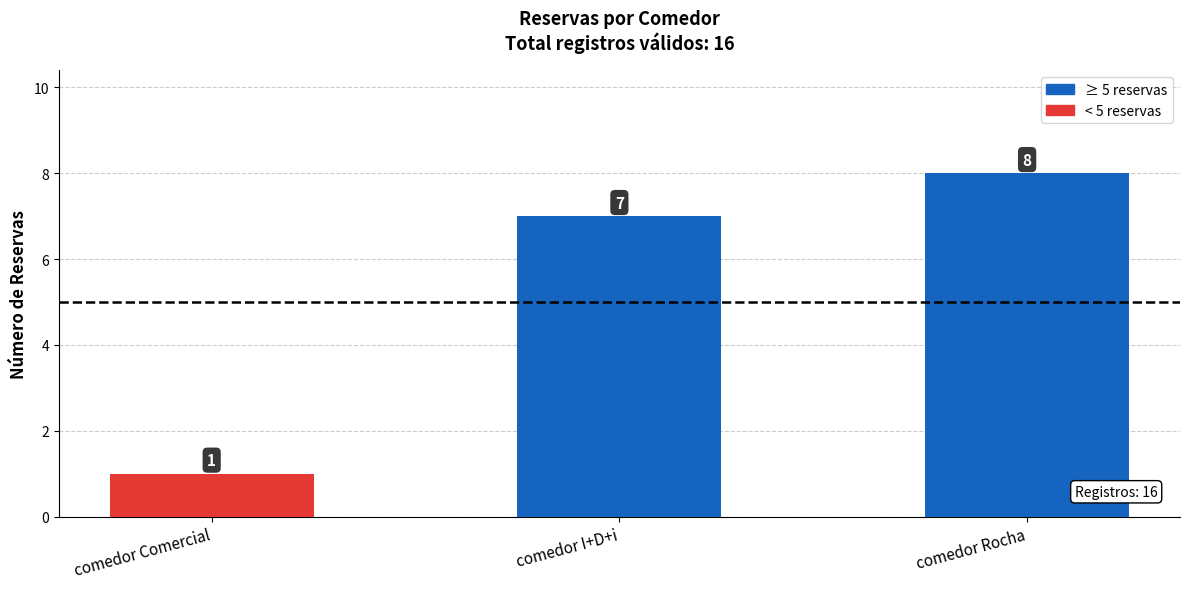

What is the difference between the second highest and minimum values?

6